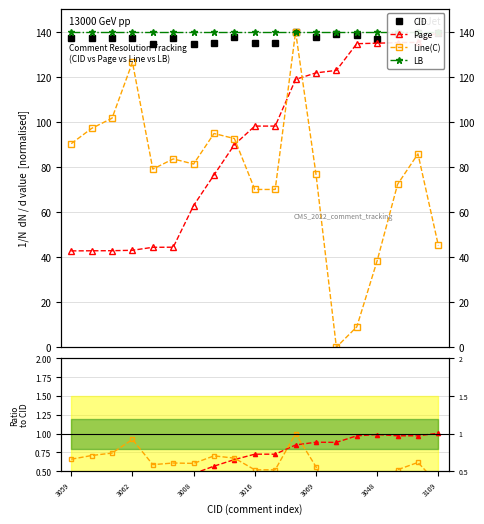

What is the total value across all series at 3069?

477.4